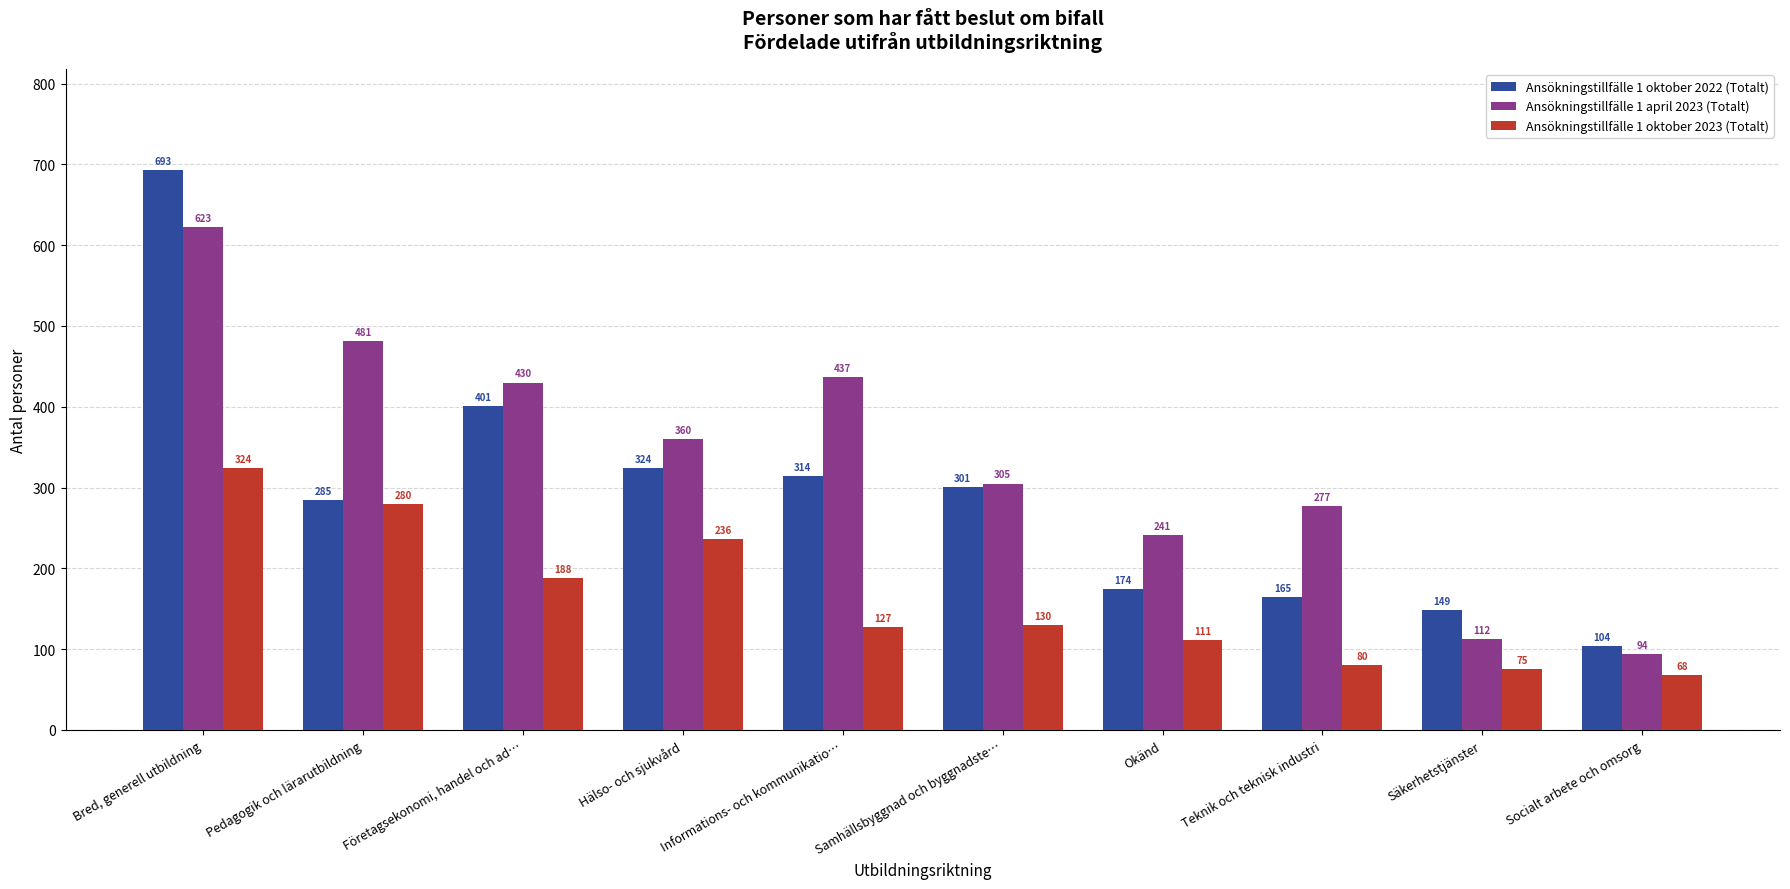

Between Bred, generell utbildning and Informations- och kommunikatio…, which series saw the biggest shift?

Ansökningstillfälle 1 oktober 2022 (Totalt)